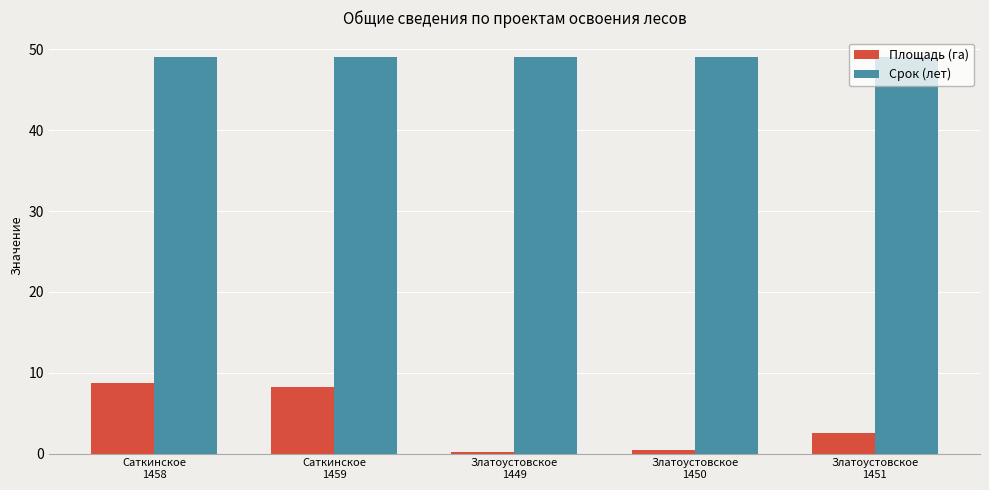

How many data points in Площадь (га) are less than 2?

2